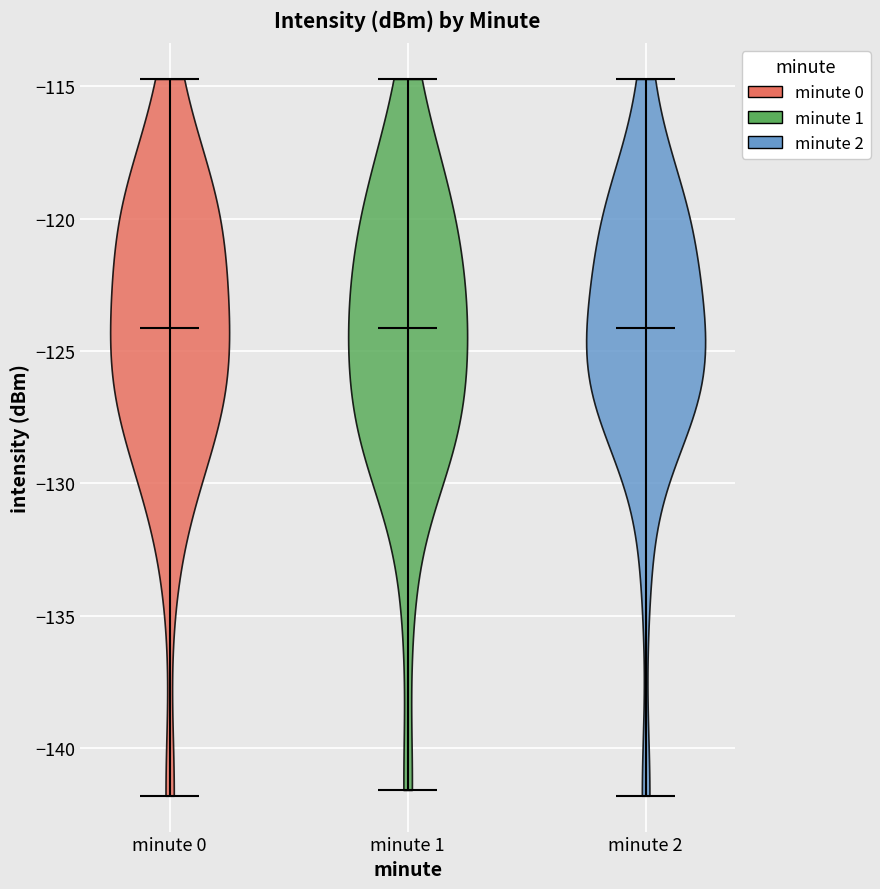

Reading left to right, read every violin against the y-axis: where its median line is, and the lowest and highest points it reaches. The values are not printed on the chart, so give them approximately, as read against the axis.

minute 0: median line -124.0, lowest point -142.0, highest point -114.5
minute 1: median line -124.0, lowest point -141.5, highest point -114.5
minute 2: median line -124.0, lowest point -142.0, highest point -114.5